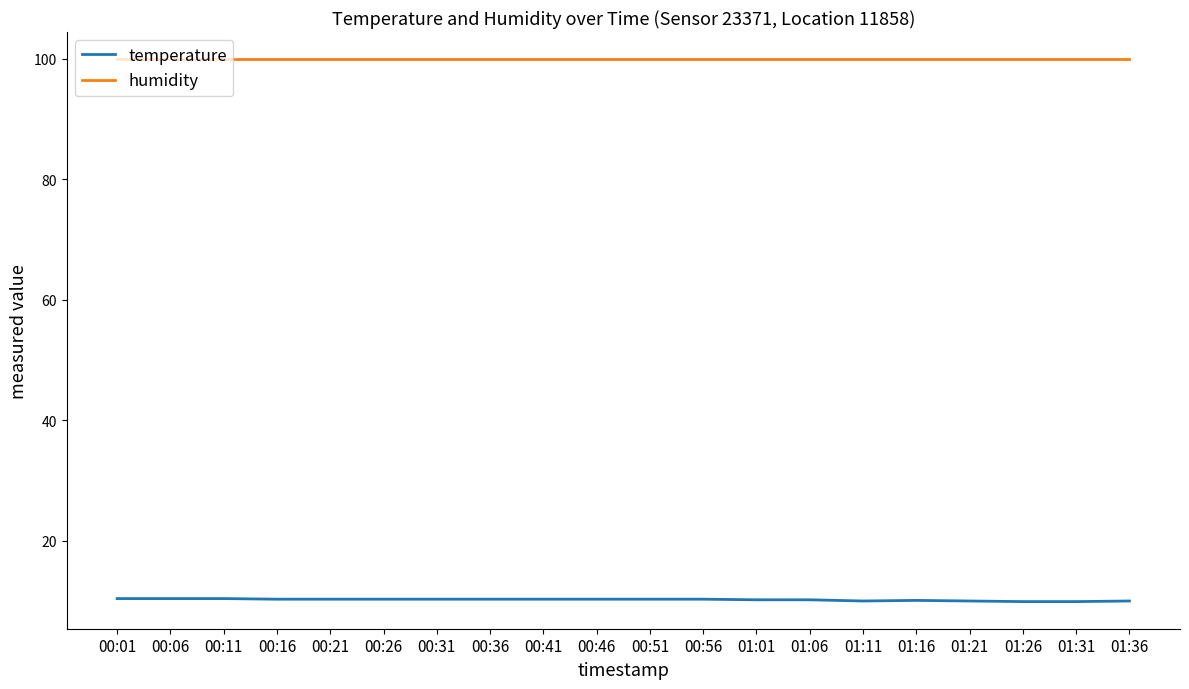

Rank the series by their average value, from lowest to highest.

temperature, humidity